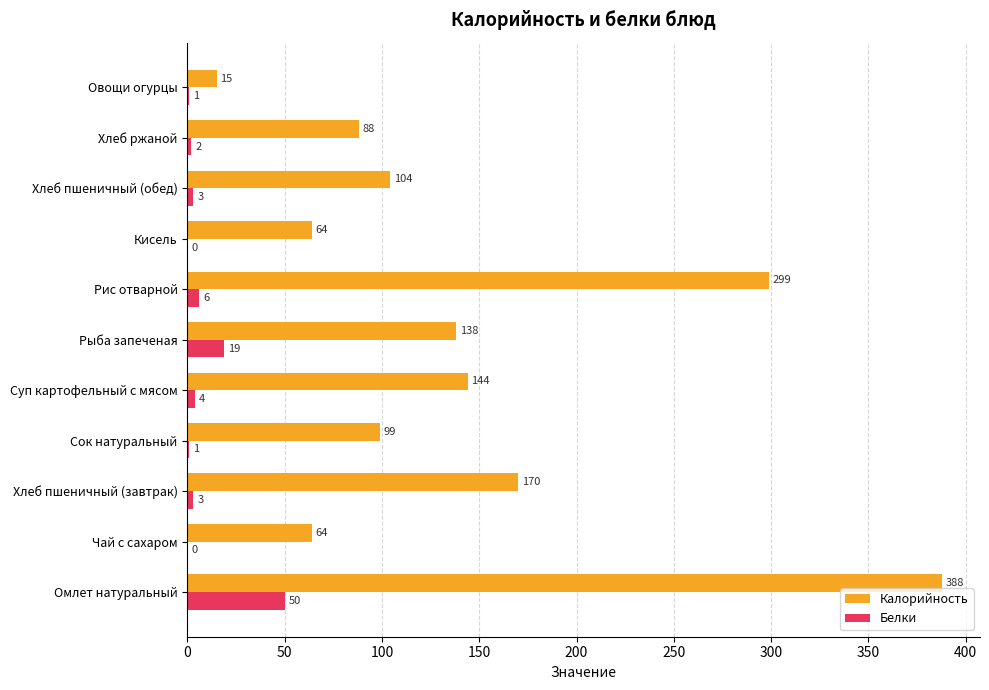

What is the greatest value displayed?

388